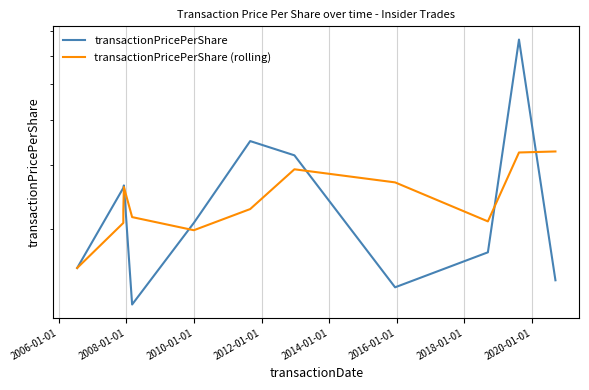

Rank the series by their average value, from lowest to highest.

transactionPricePerShare (rolling), transactionPricePerShare